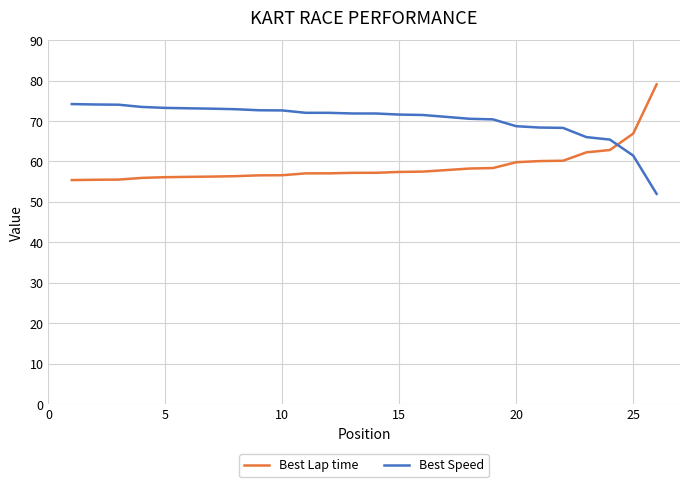

Rank the series by their maximum value, from lowest to highest.

Best Speed, Best Lap time